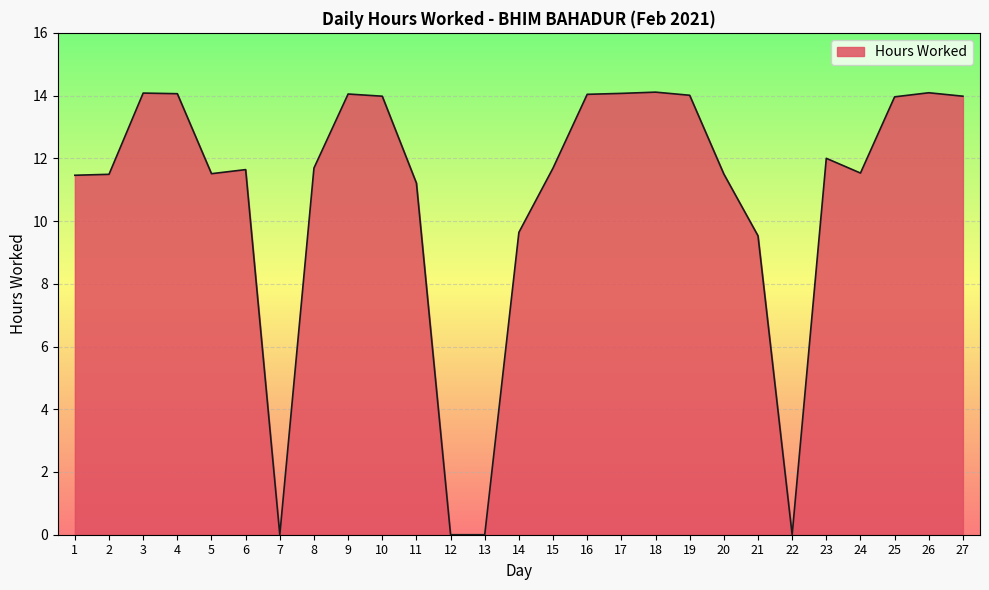

Is it true that the value at 15 is 5.0?

False